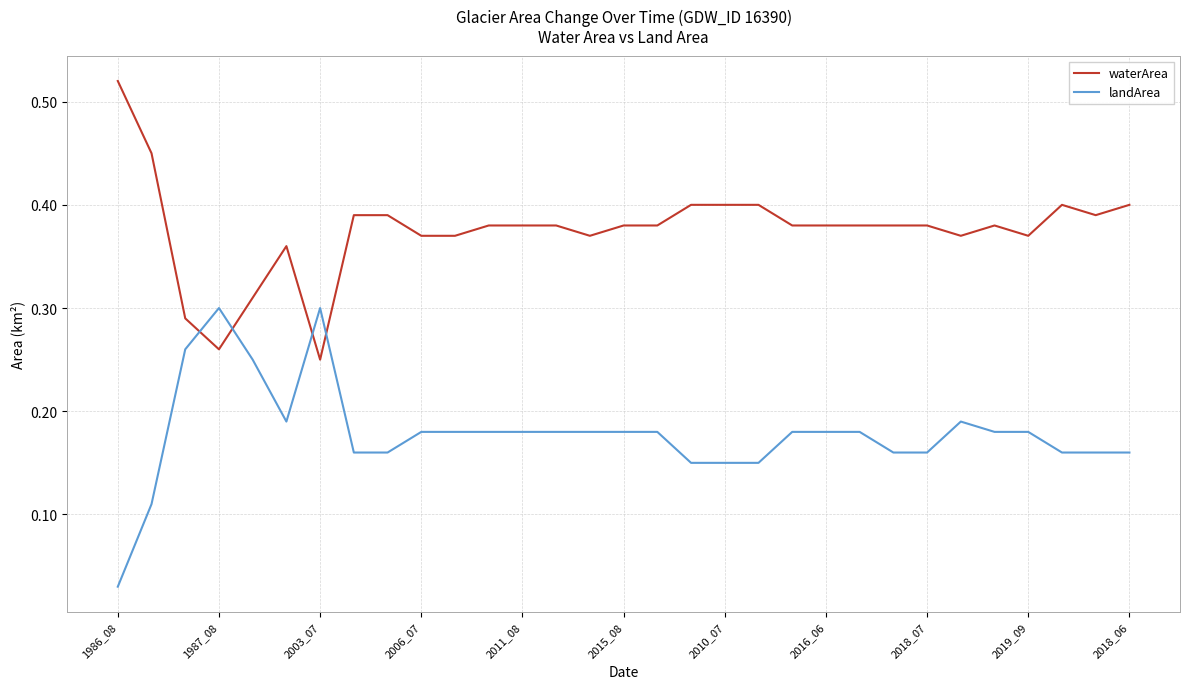

How many times do waterArea and landArea cross each other?

4